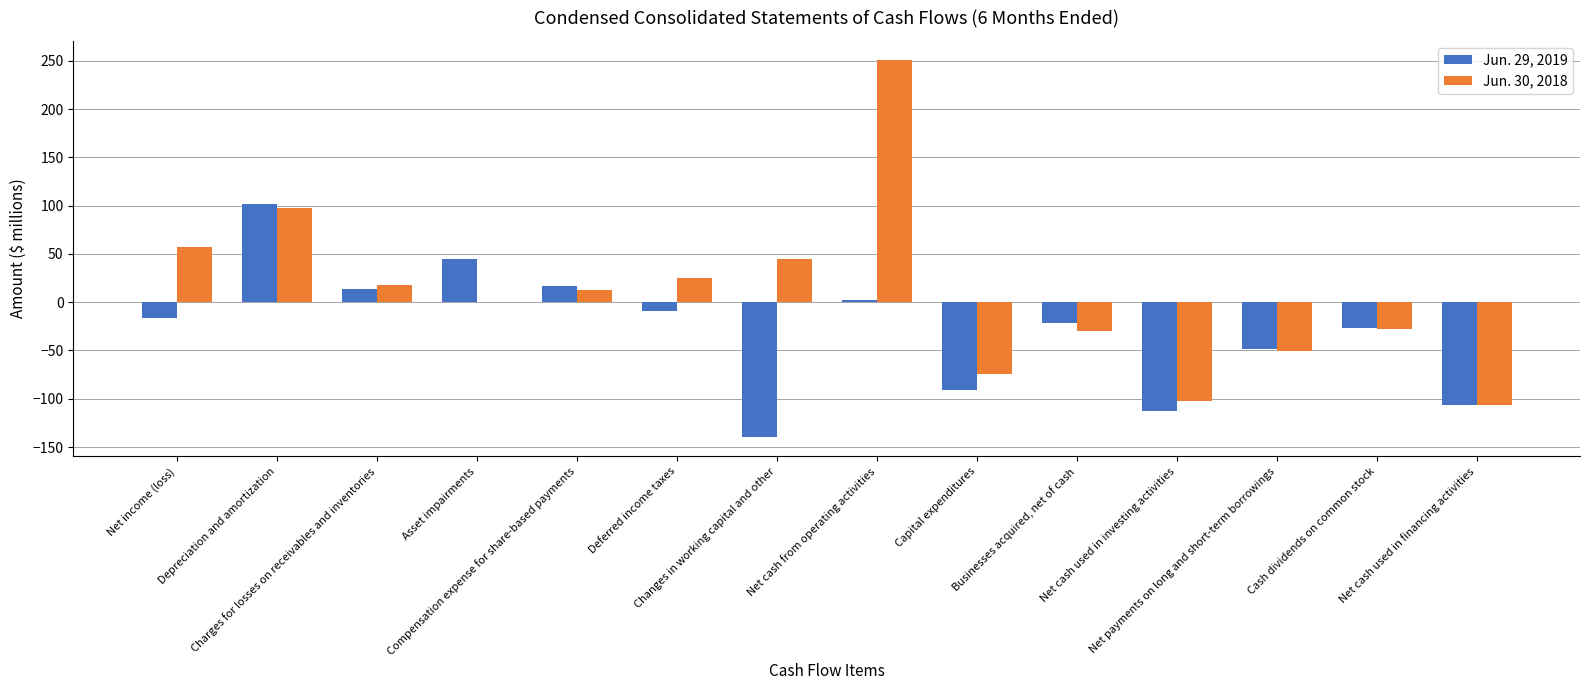

Which series has the largest total across all categories?

Jun. 30, 2018